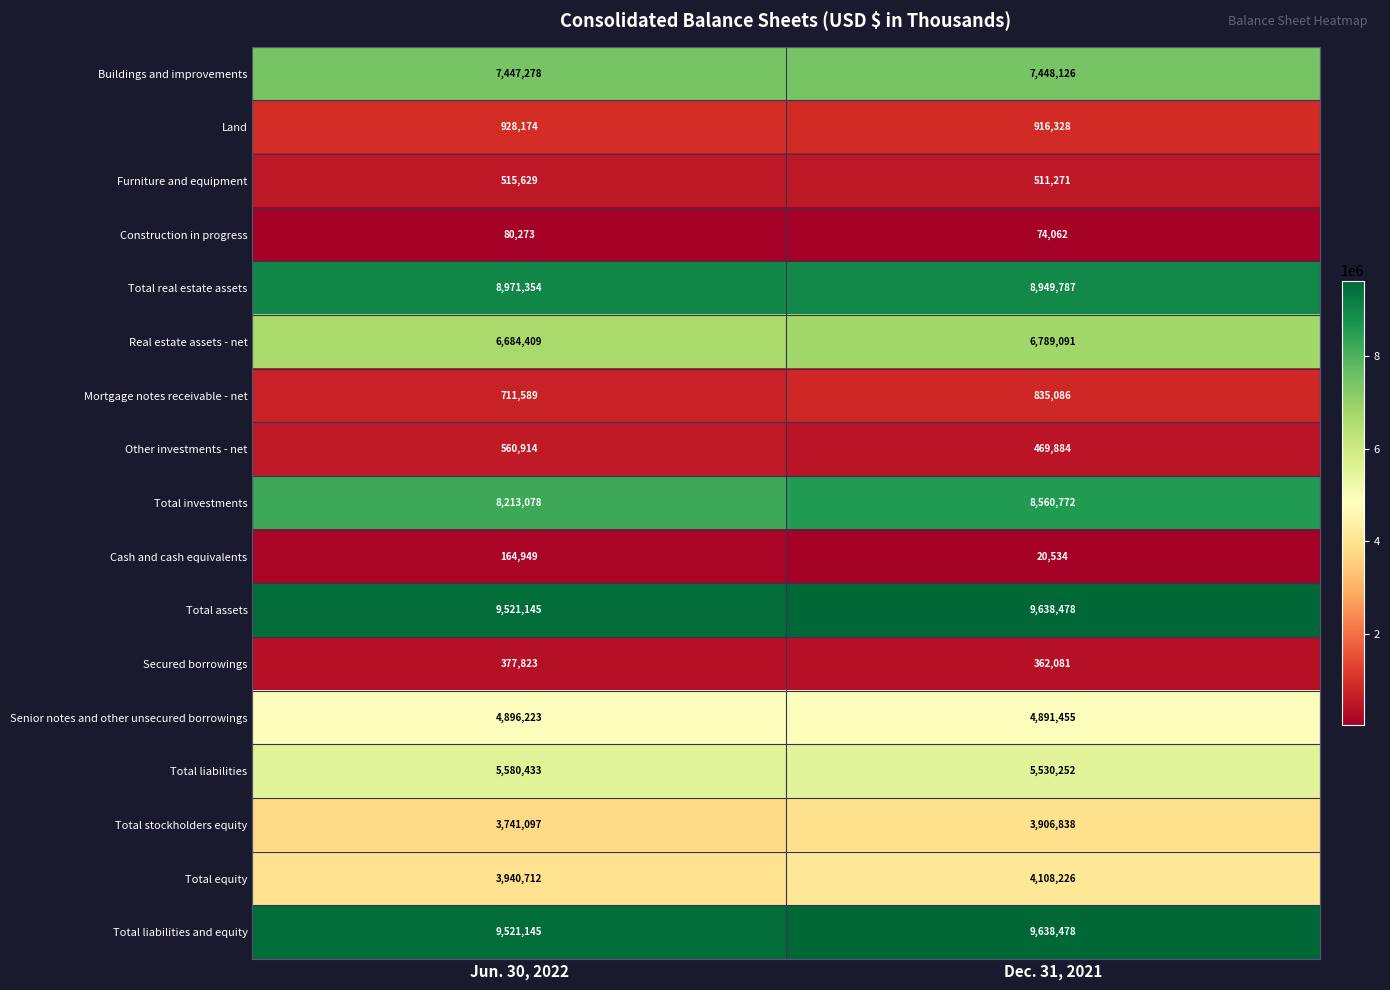

The value of Mortgage notes receivable - net at Dec. 31, 2021 is 835086. True or false?

True